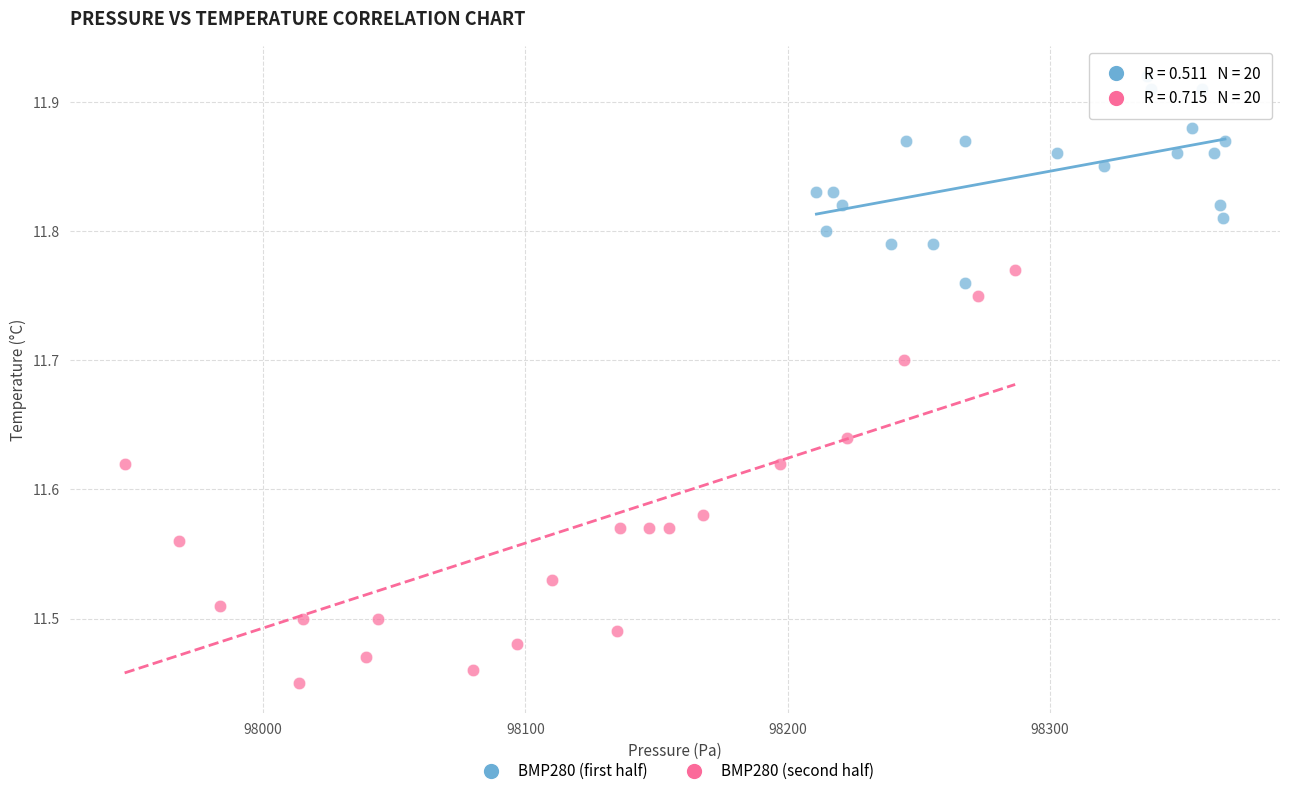

Which series reaches the minimum Y coordinate?

BMP280 (second half)